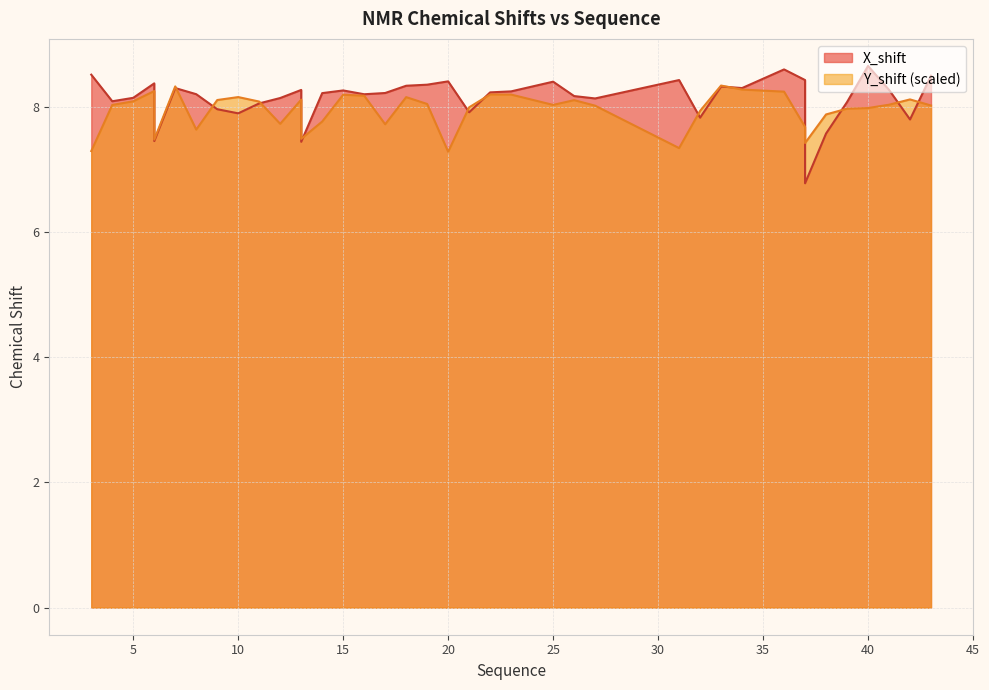

The X_shift series shows 4.2 at 20. True or false?

False